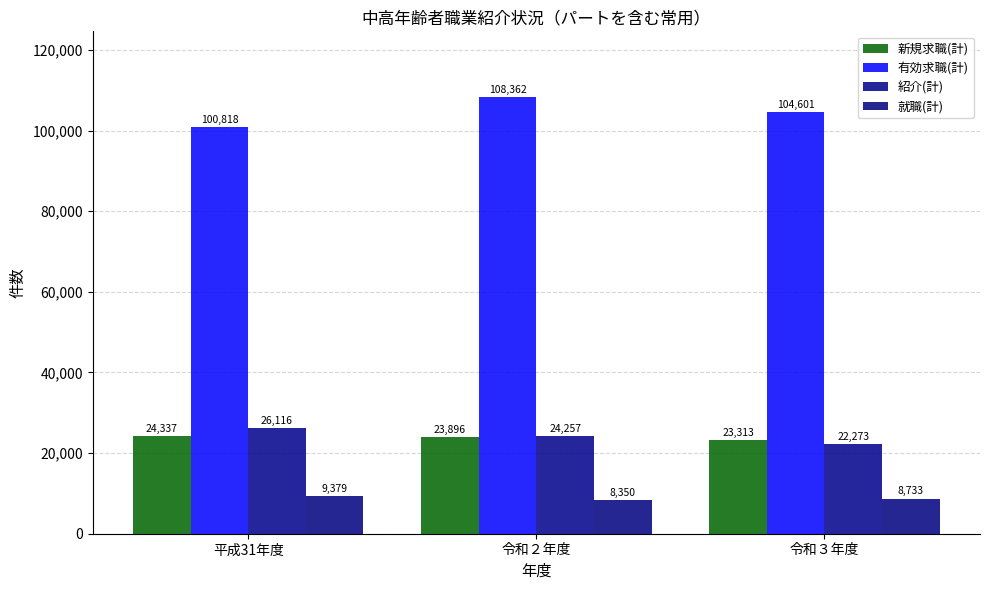

At how many categories does at least one series exceed 93445?

3